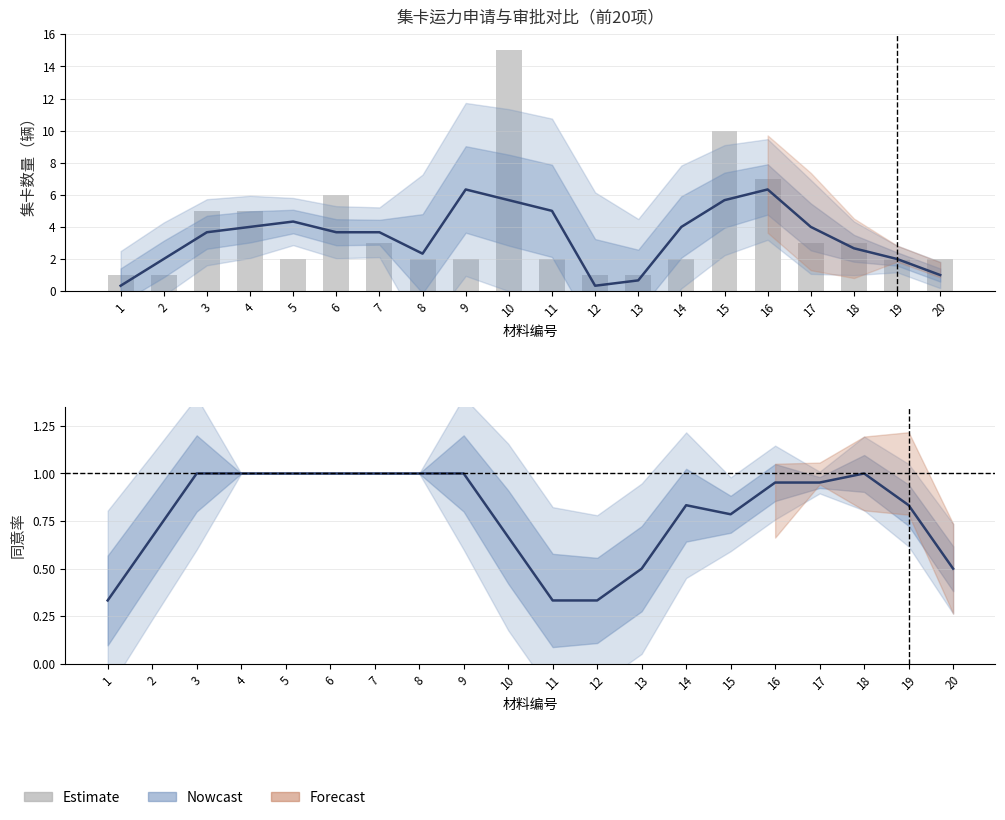

Reading right to left, extract all data points from this chart.

同意新增辆数（平滑）: 20=1.0	19=2.0	18=2.7	17=4.0	16=6.3	15=5.7	14=4.0	13=0.7	12=0.3	11=5.0	10=5.7	9=6.3	8=2.3	7=3.7	6=3.7	5=4.3	4=4.0	3=3.7	2=2.0	1=0.3
申请新增集卡数量: 20=2.0	19=2.0	18=3.0	17=3.0	16=7.0	15=10.0	14=2.0	13=1.0	12=1.0	11=2.0	10=15.0	9=2.0	8=2.0	7=3.0	6=6.0	5=2.0	4=5.0	3=5.0	2=1.0	1=1.0
同意率（平滑）: 20=0.5	19=0.8	18=1.0	17=1.0	16=1.0	15=0.8	14=0.8	13=0.5	12=0.3	11=0.3	10=0.7	9=1.0	8=1.0	7=1.0	6=1.0	5=1.0	4=1.0	3=1.0	2=0.7	1=0.3